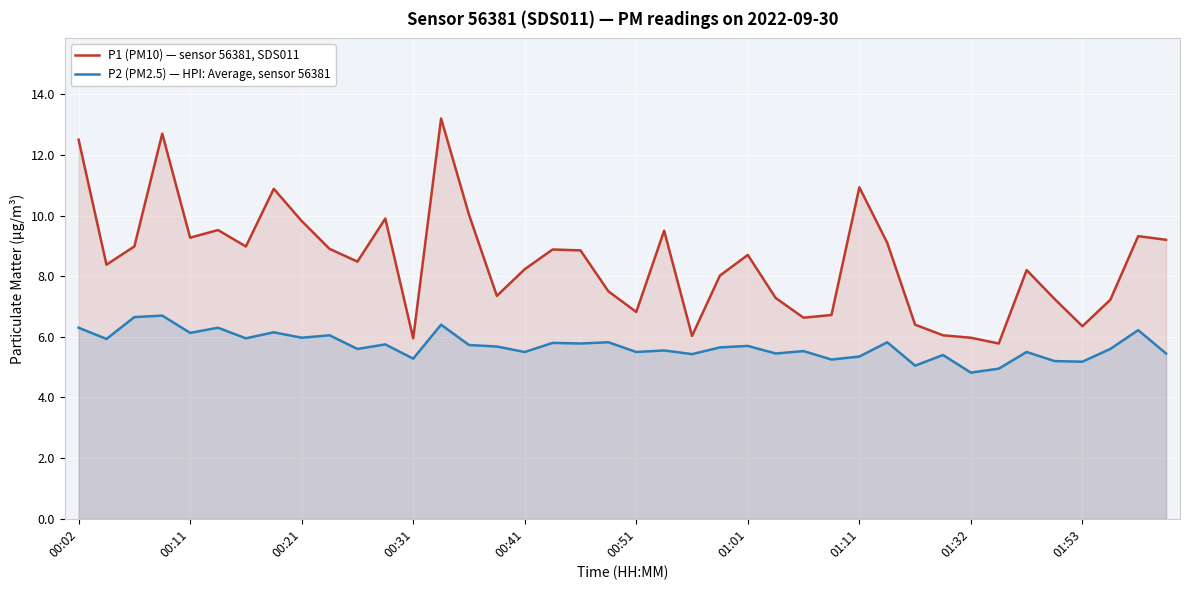

True or false: P2 (PM2.5) — HPI: Average, sensor 56381 and P1 (PM10) — sensor 56381, SDS011 cross at least once.

False